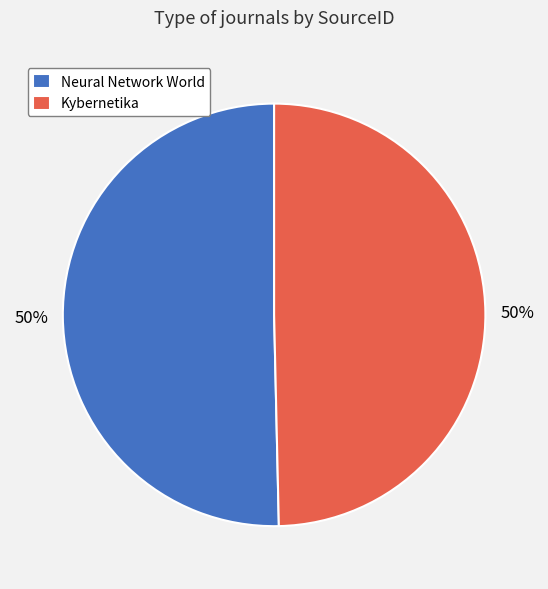

To the nearest percent, what is the average slice percentage?

50%